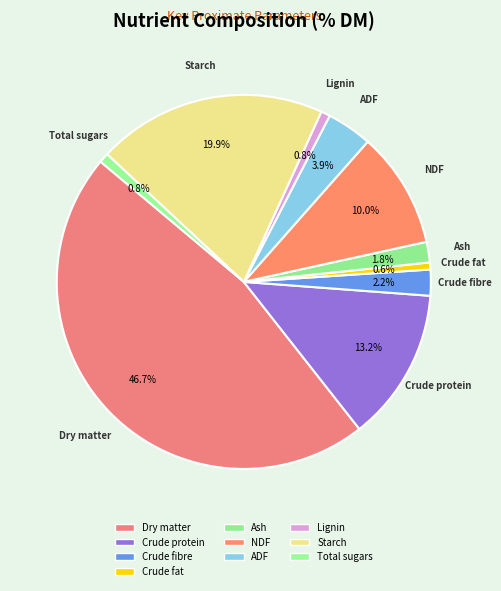

Does Crude fat represent more than half of the total?

No